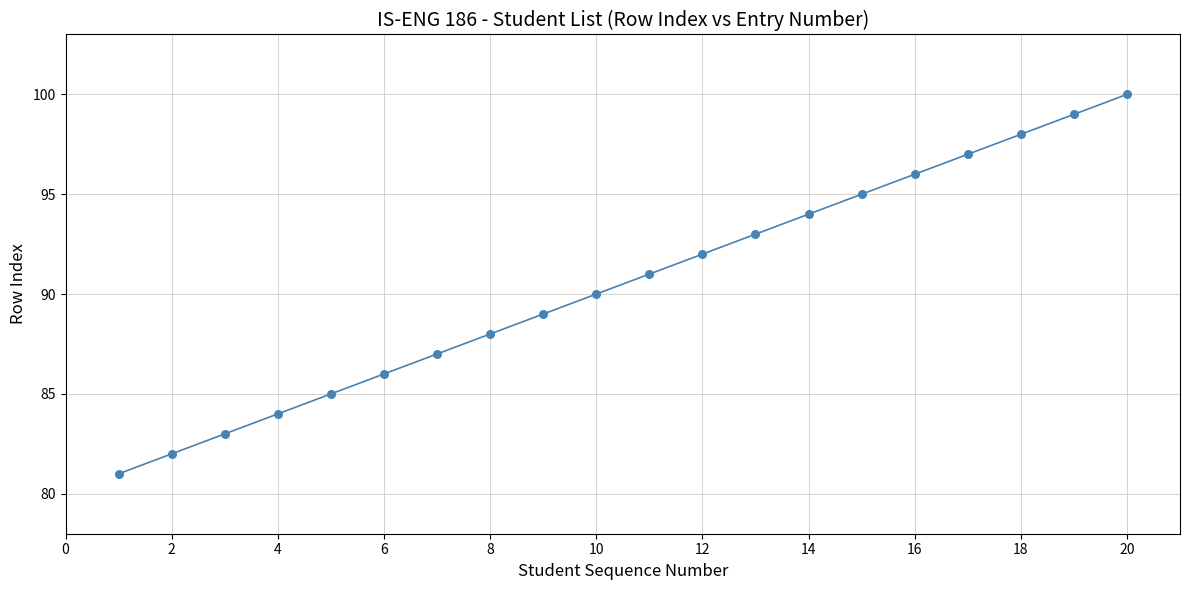

What is the difference between the maximum and minimum values?

19